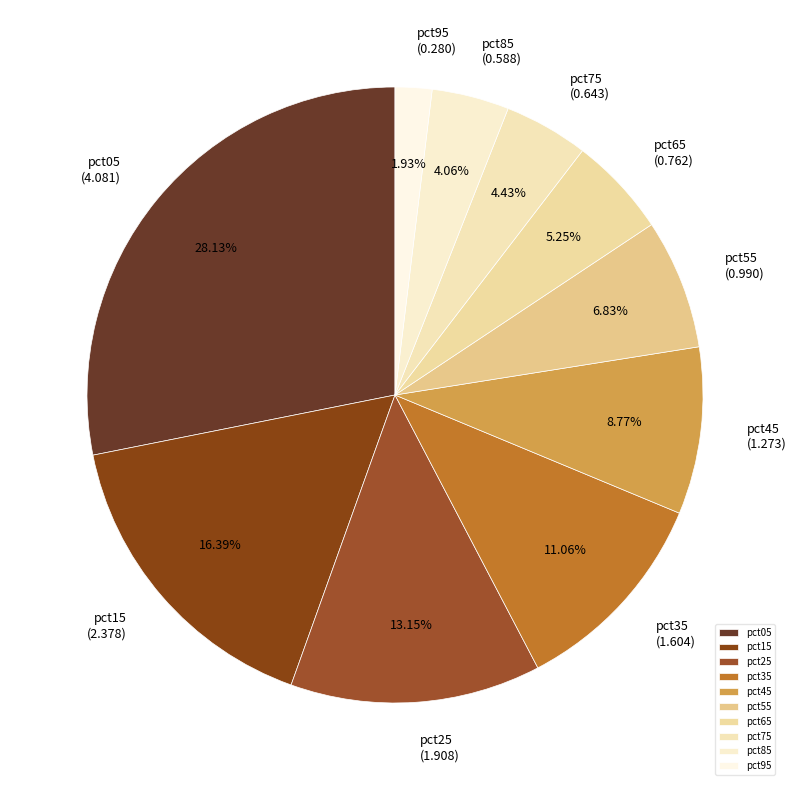

Does pct55 represent more than half of the total?

No